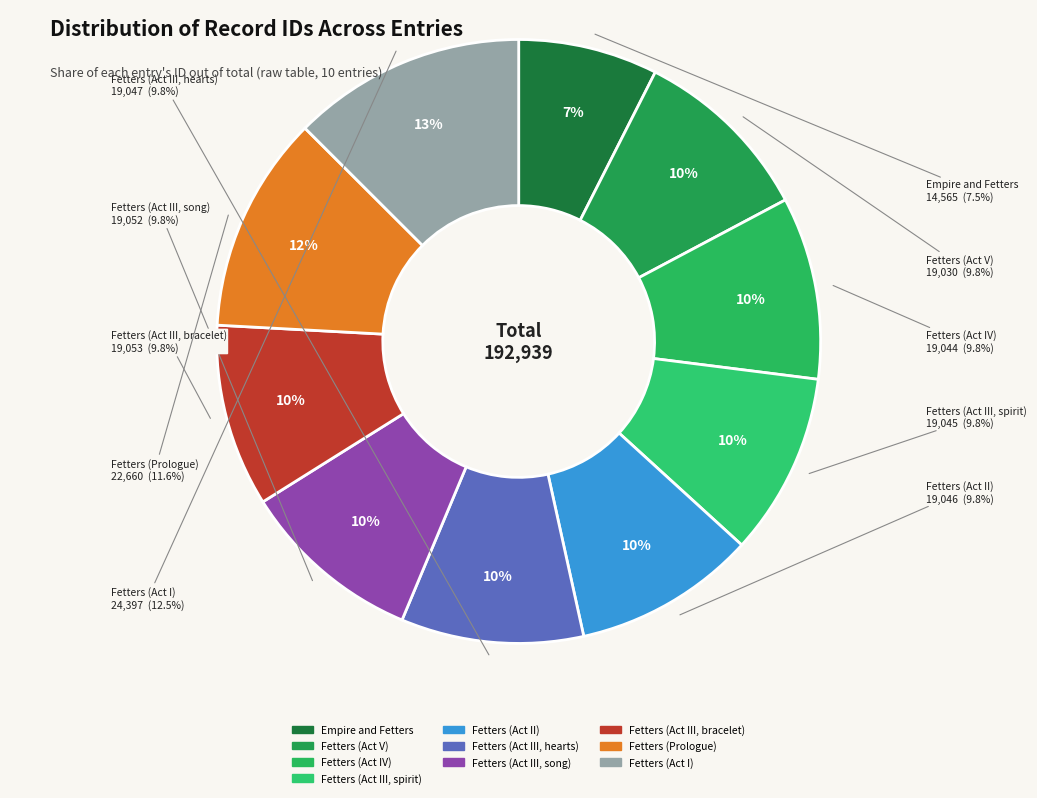

The Fetters (Act I) slice represents 5% of the pie. True or false?

False